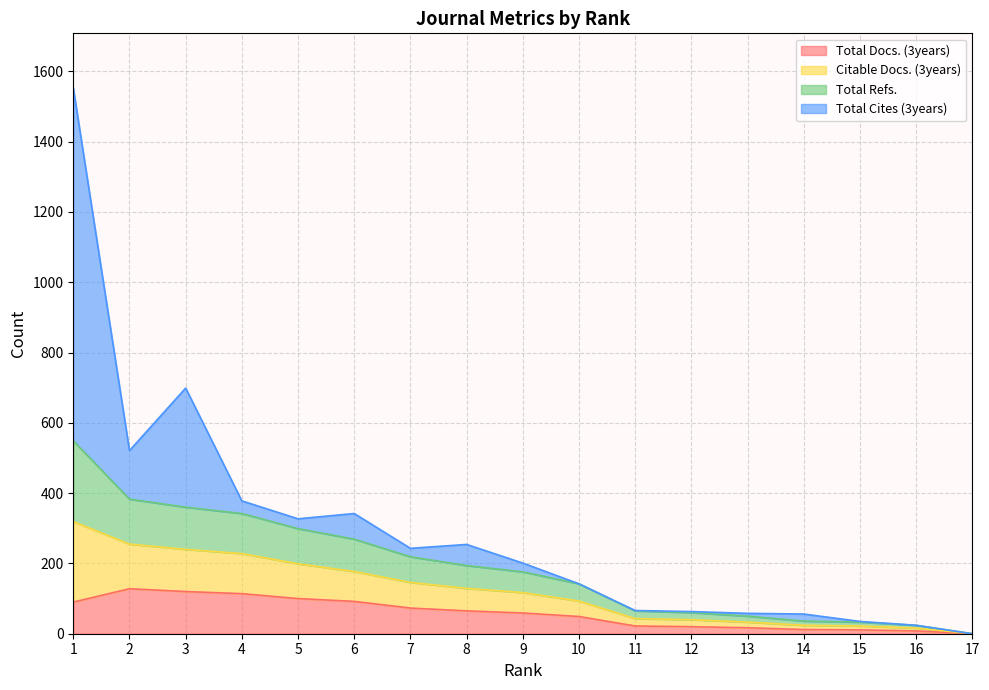

What is the difference between the second highest and minimum values in the Total Docs. (3years) series?

120